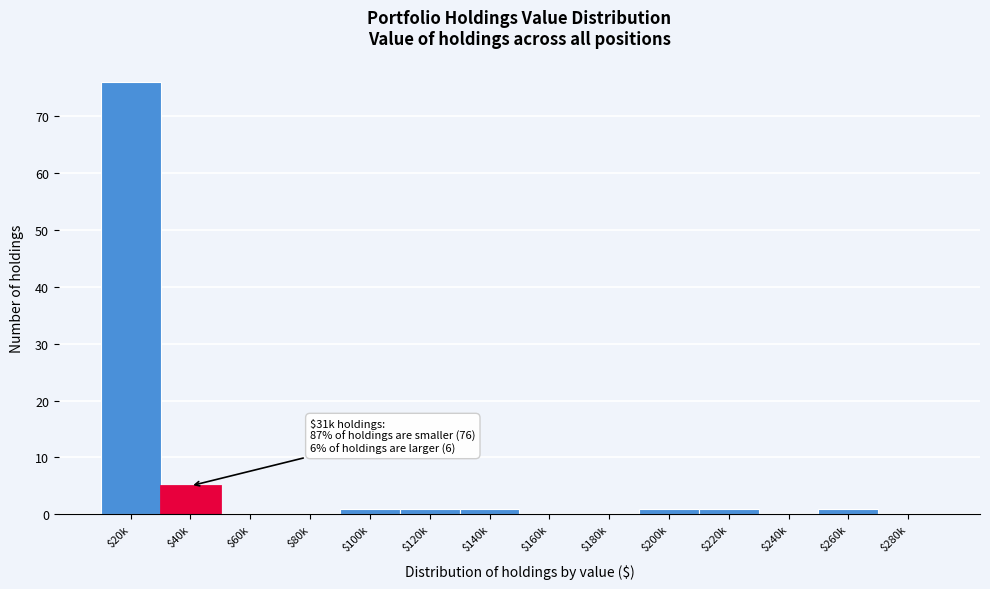

The chart shows a value of -48 at $160k. True or false?

False